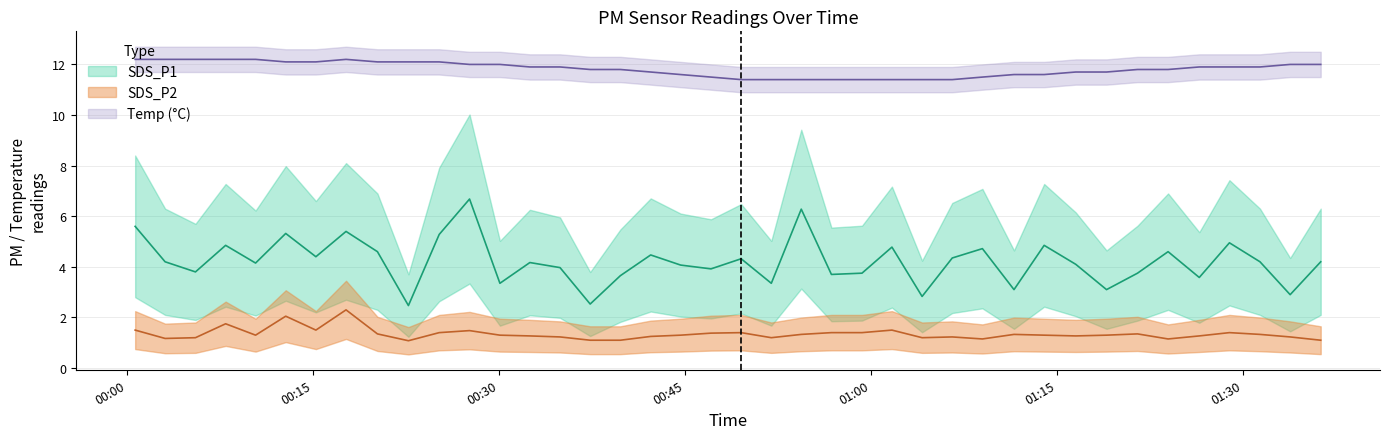

What is the difference between the highest and lowest values at 2023/03/14 00:17:39?

9.9